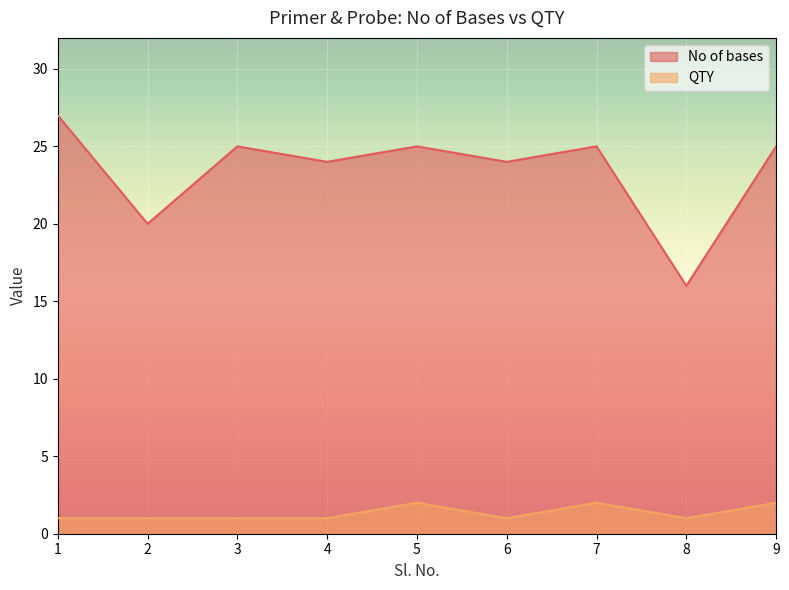

Read the QTY value at 4.

1